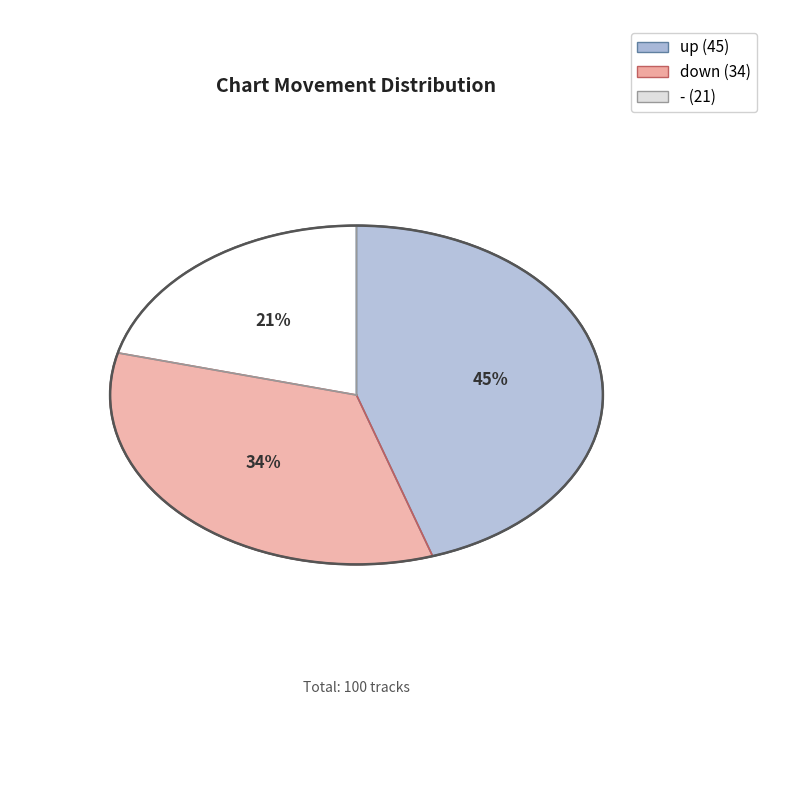

Is there a majority slice in this chart?

No